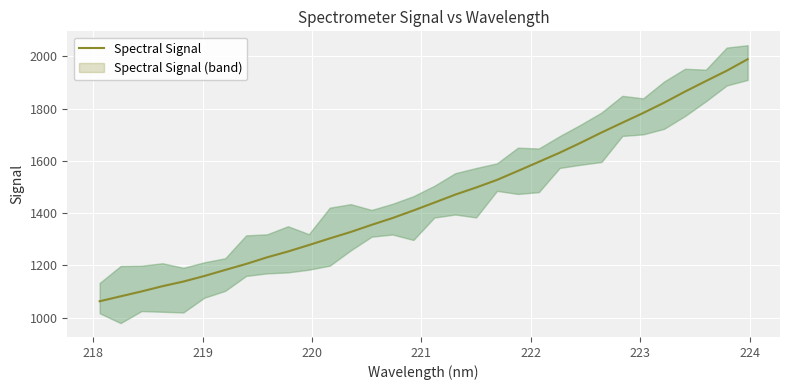

What is the maximum value for Spectral Signal?

1989.0